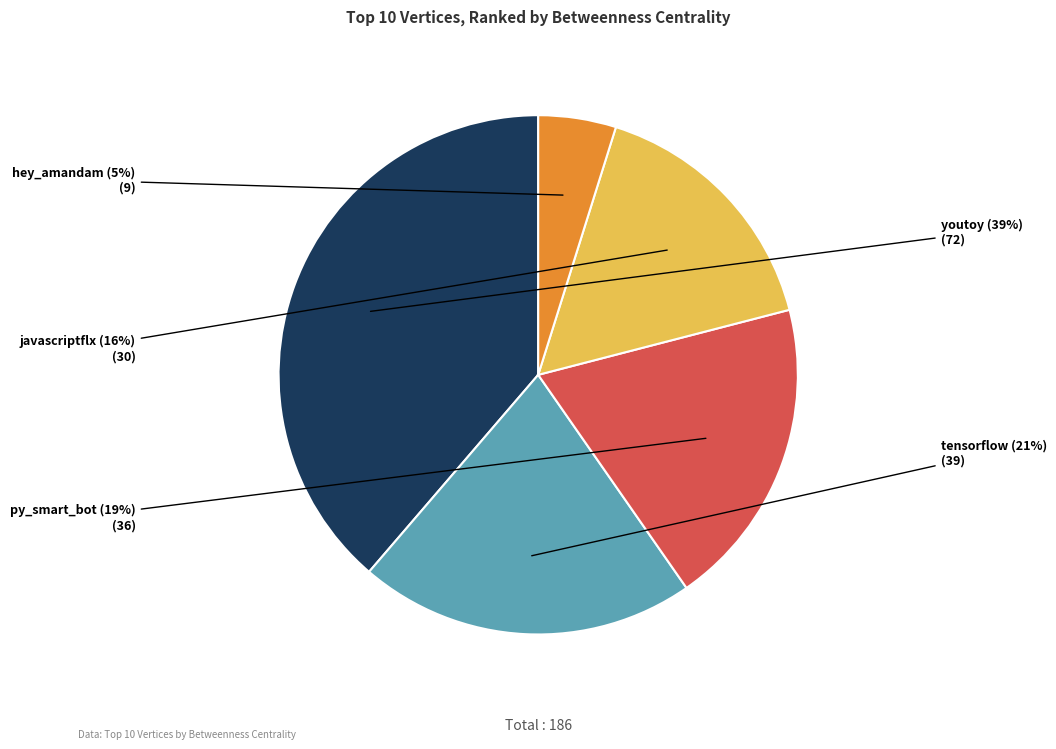

Does any single category account for the majority?

No